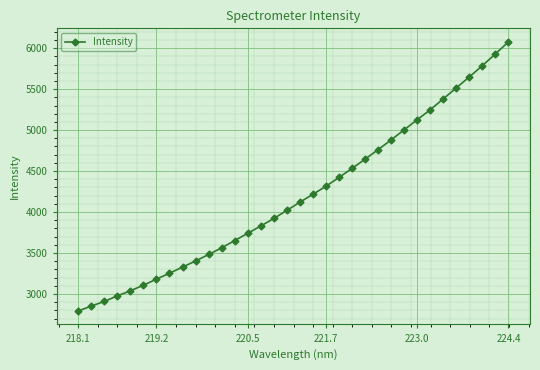

What is the greatest value displayed?

6078.0